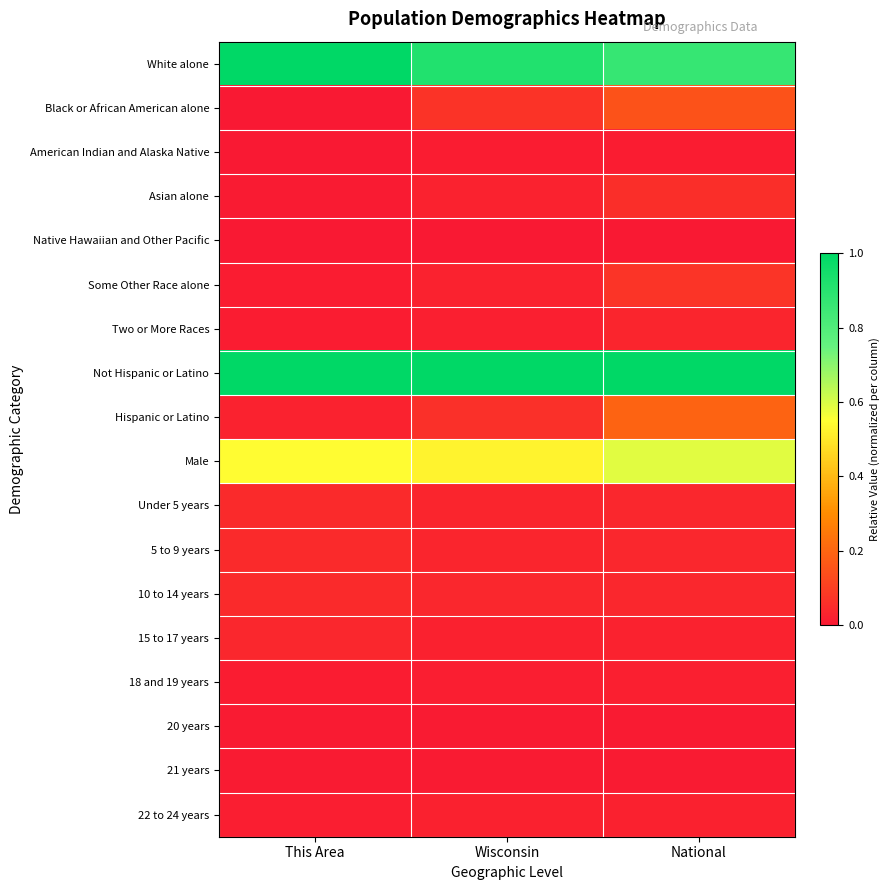

What is the total value across all series at This Area?

2.8